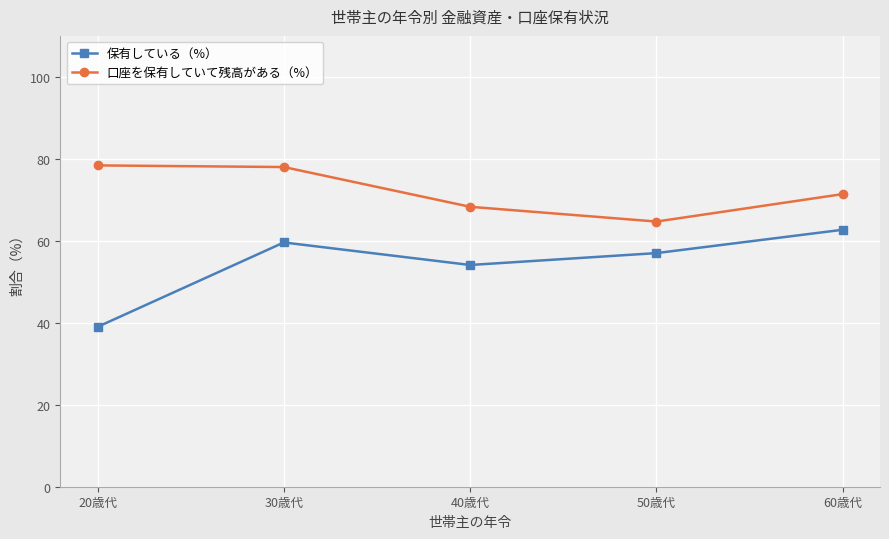

What is the sum of the 保有している（%） values at 20歳代 and 40歳代?

93.1